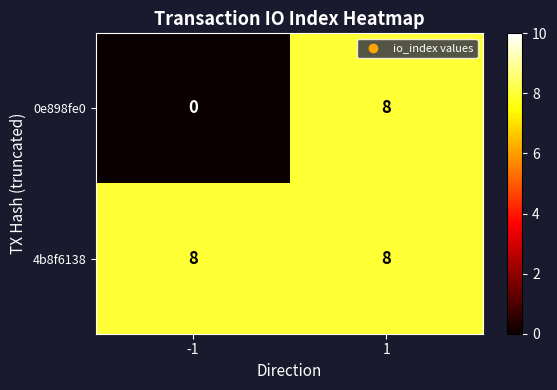

The 0e898fe0 series shows 8 at 1. True or false?

True